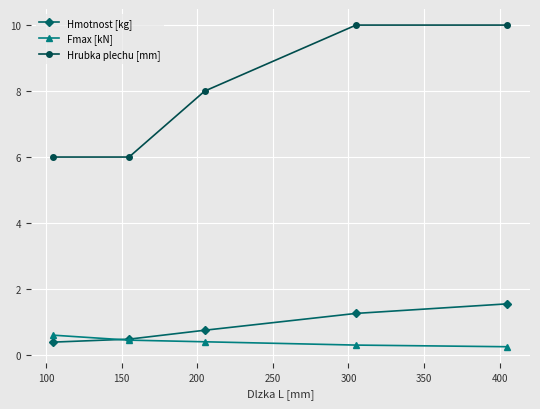

Which series has the widest spread of values?

Hrubka plechu [mm]